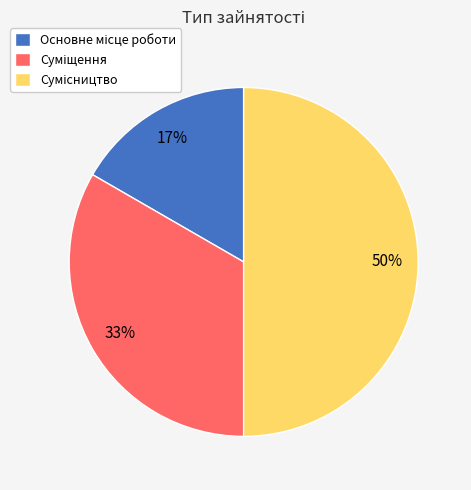

To the nearest percent, what is the average slice percentage?

33%